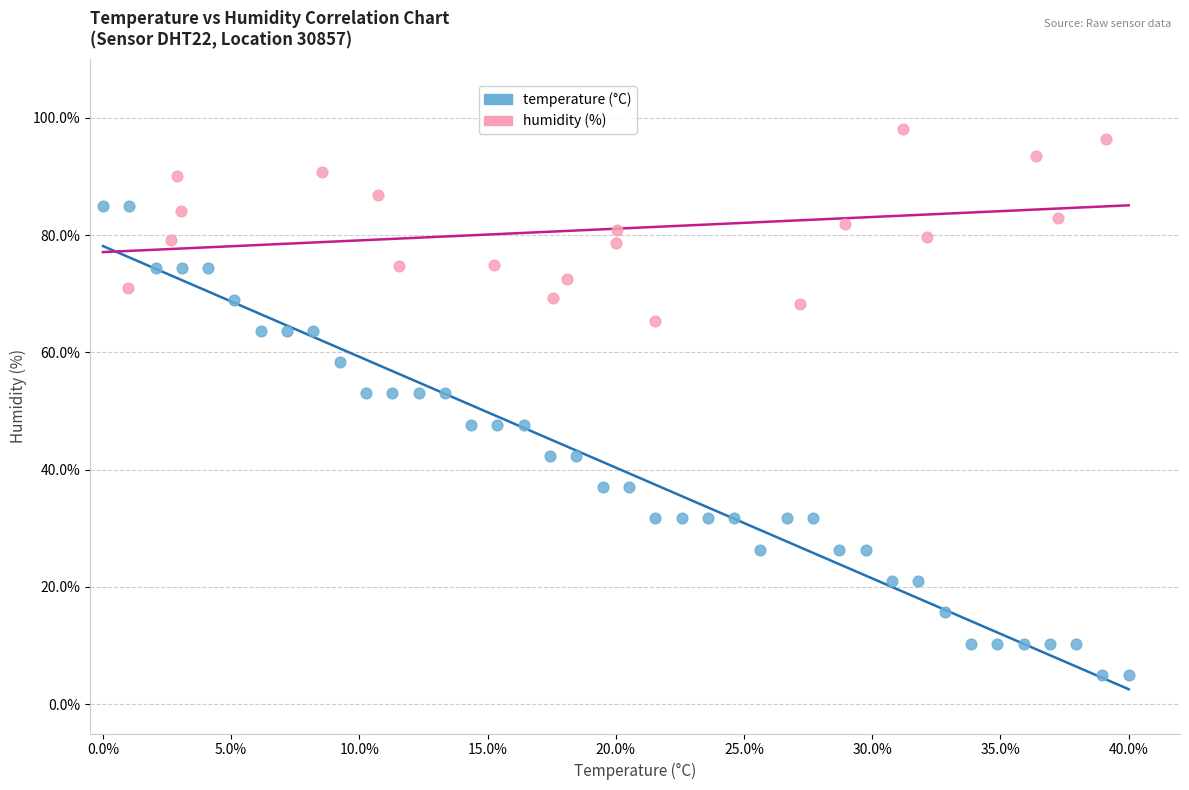

Which series has the widest spread of Y values?

temperature (°C)